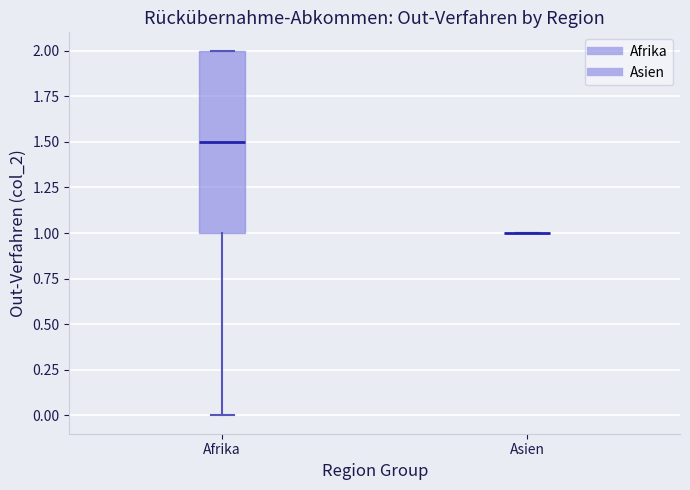

Reading left to right, transcribe this box plot: for each box, give where its median line is, the range the box spans, and where its two whiskers end, as read against the y-axis. The values are not printed on the chart, so give them approximately, as read against the axis.

Afrika: median 1.5, box 1.0 to 2.0, whiskers 0.0 to 2.0
Asien: box collapsed to a line at 1.0, whiskers 1.0 to 1.0